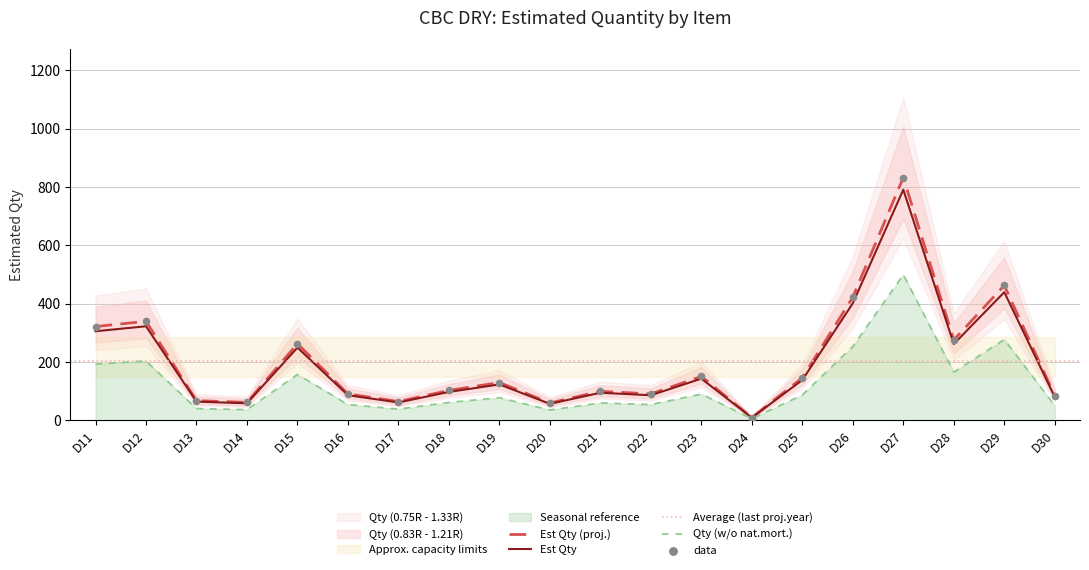

Which has a higher value, D25 or D18?

D25